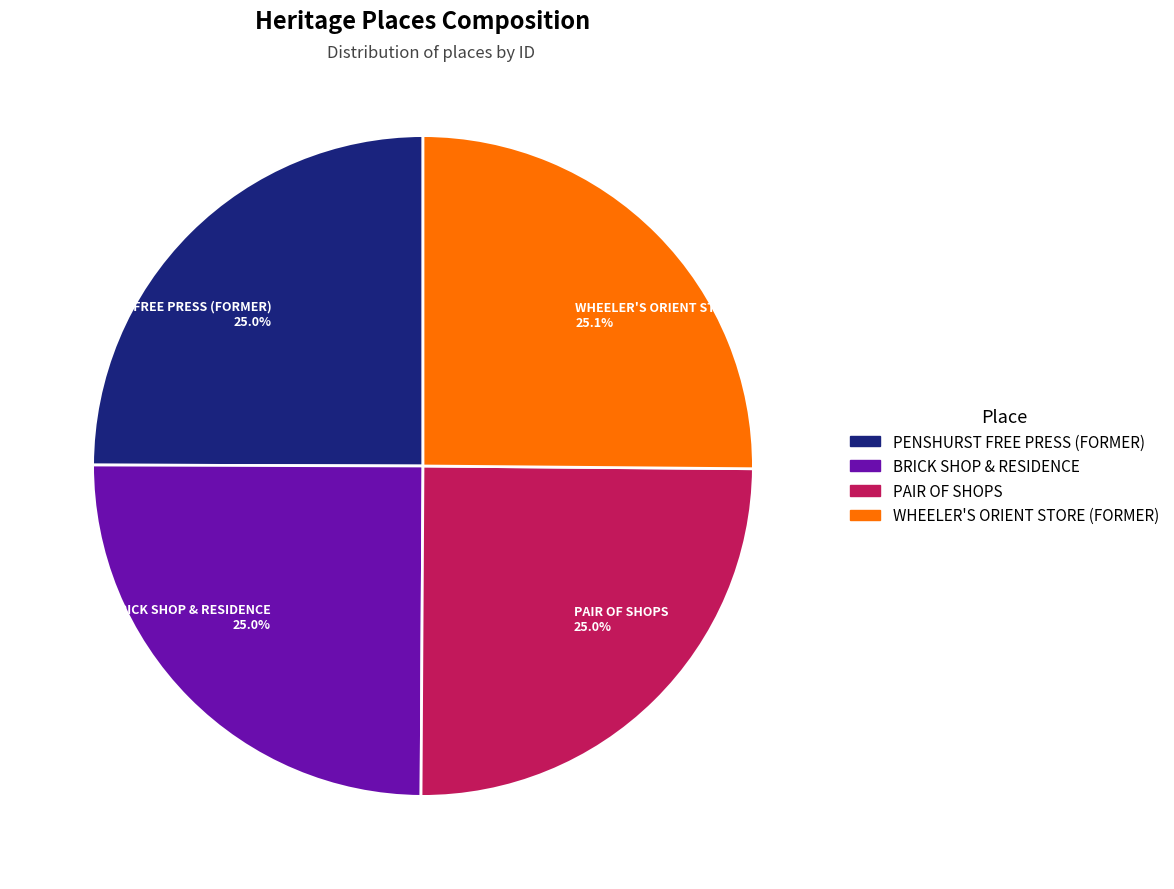

To the nearest percent, what is the average slice percentage?

25%